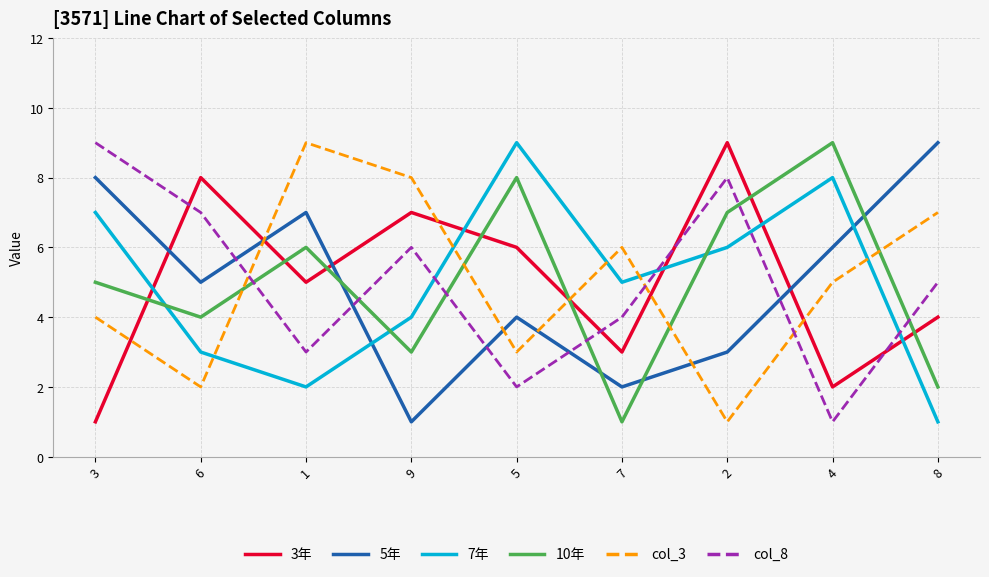

Which series changed the most between 1 and 5?

7年